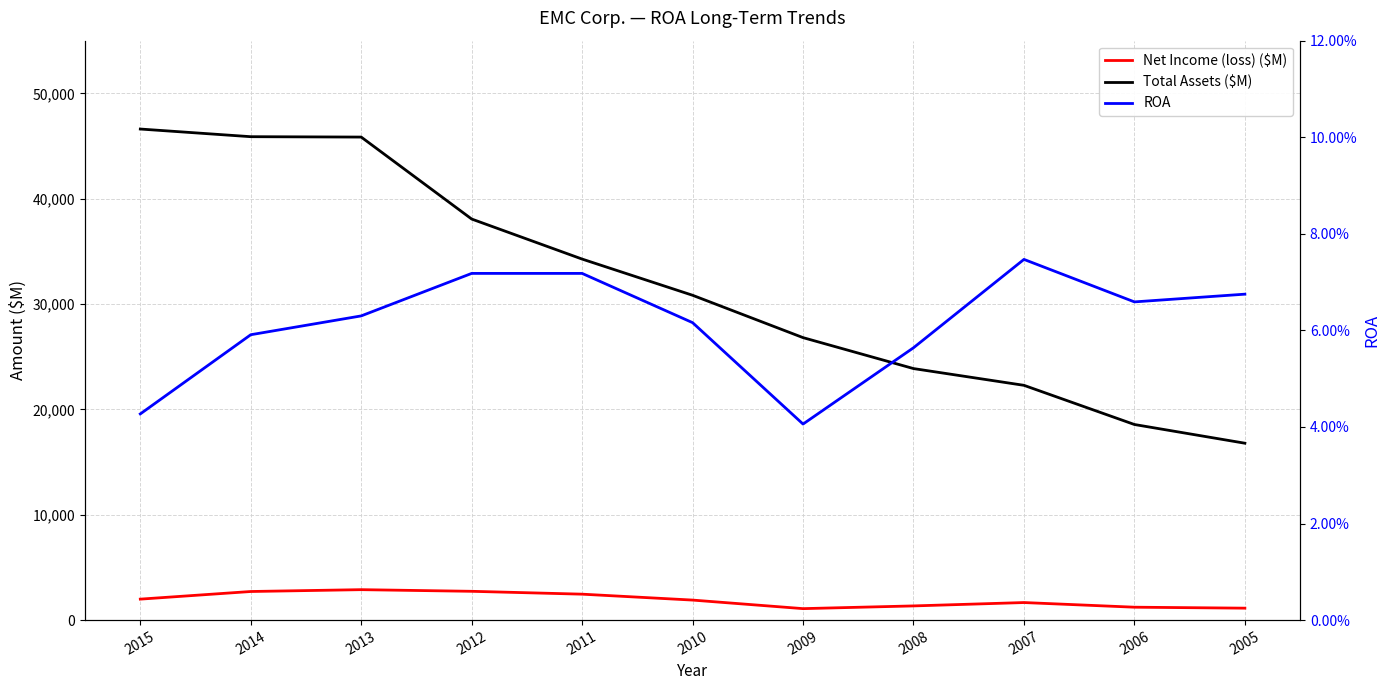

Does the chart display data point markers on the line(s)?

No